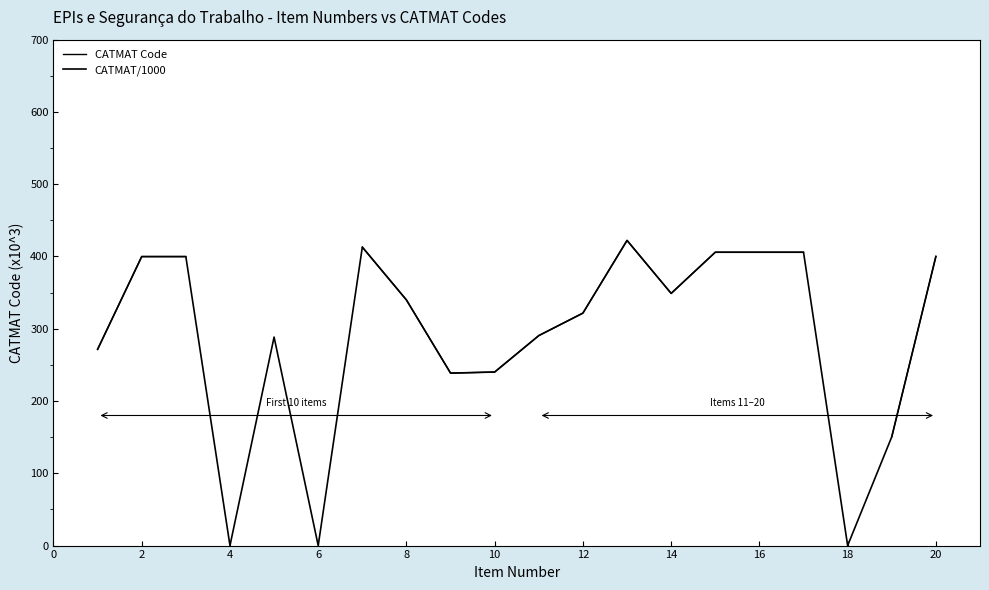

True or false: CATMAT/1000 has more than 2 points higher than both neighbors.

True